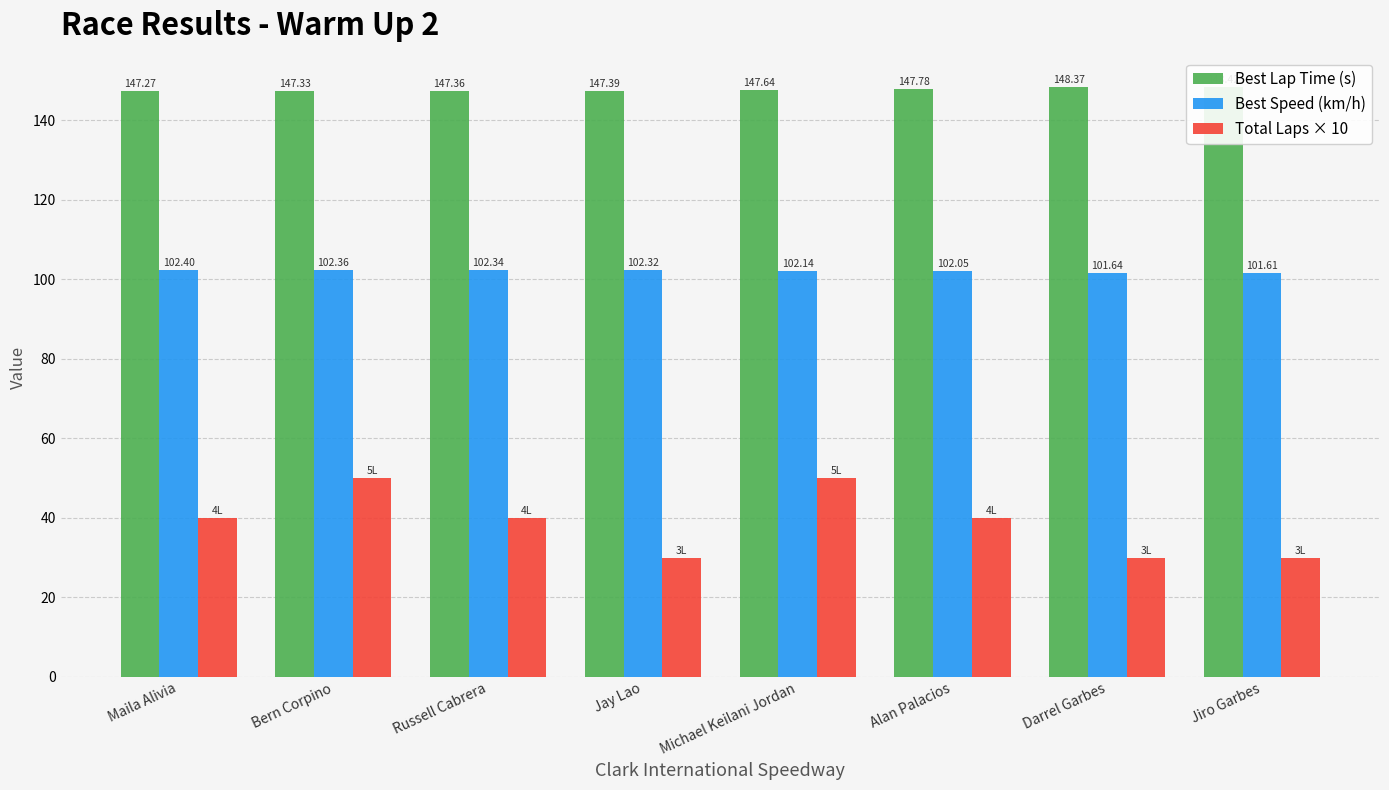

What is the sum of the Best Speed (km/h) values at Bern Corpino and Darrel Garbes?

204.0